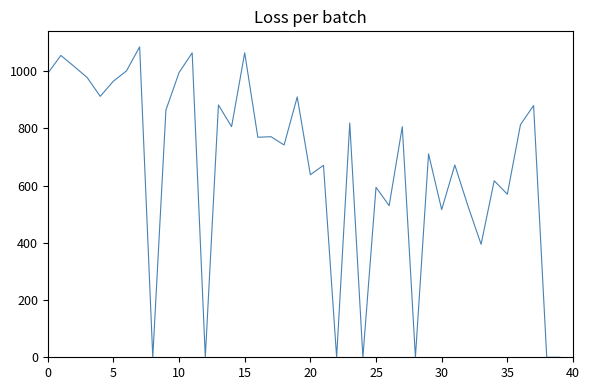

What is the greatest value displayed?

1085